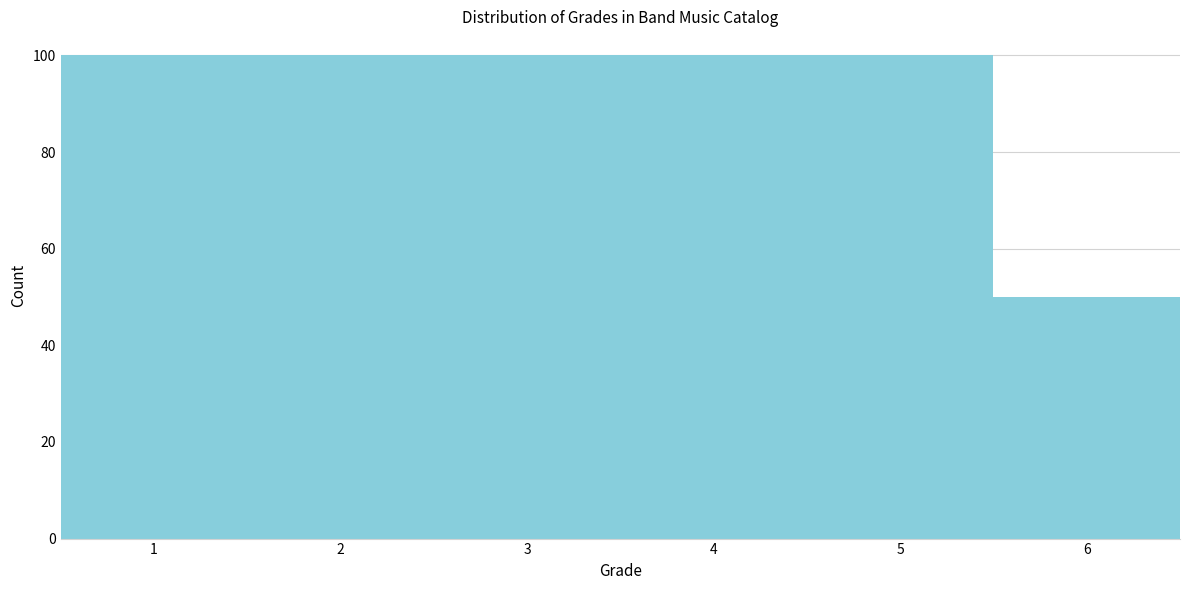

Reading left to right, transcribe this chart: for each bar, give the range it covers on the x-axis and its height. The values are not printed on the chart, so give them approximately, as read against the axis.

0.5 to 1.5: 100
1.5 to 2.5: 100
2.5 to 3.5: 100
3.5 to 4.5: 100
4.5 to 5.5: 100
5.5 to 6.5: 50